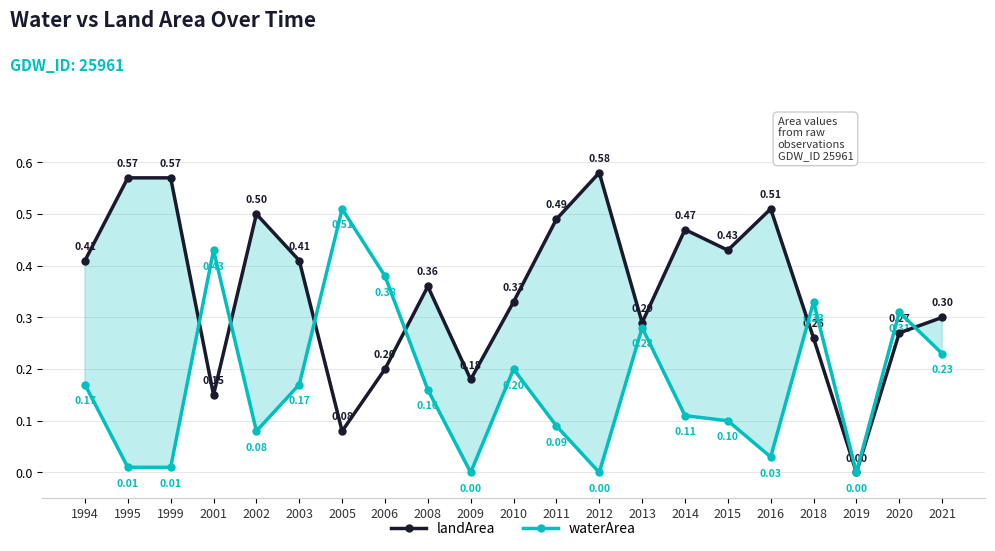

Which series has the largest total across all categories?

landArea